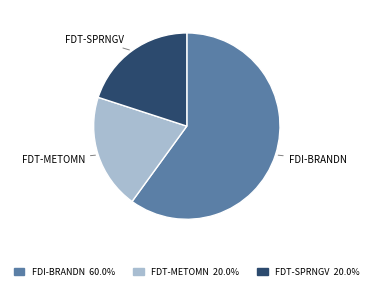

Is there any slice that represents more than half of the pie?

Yes